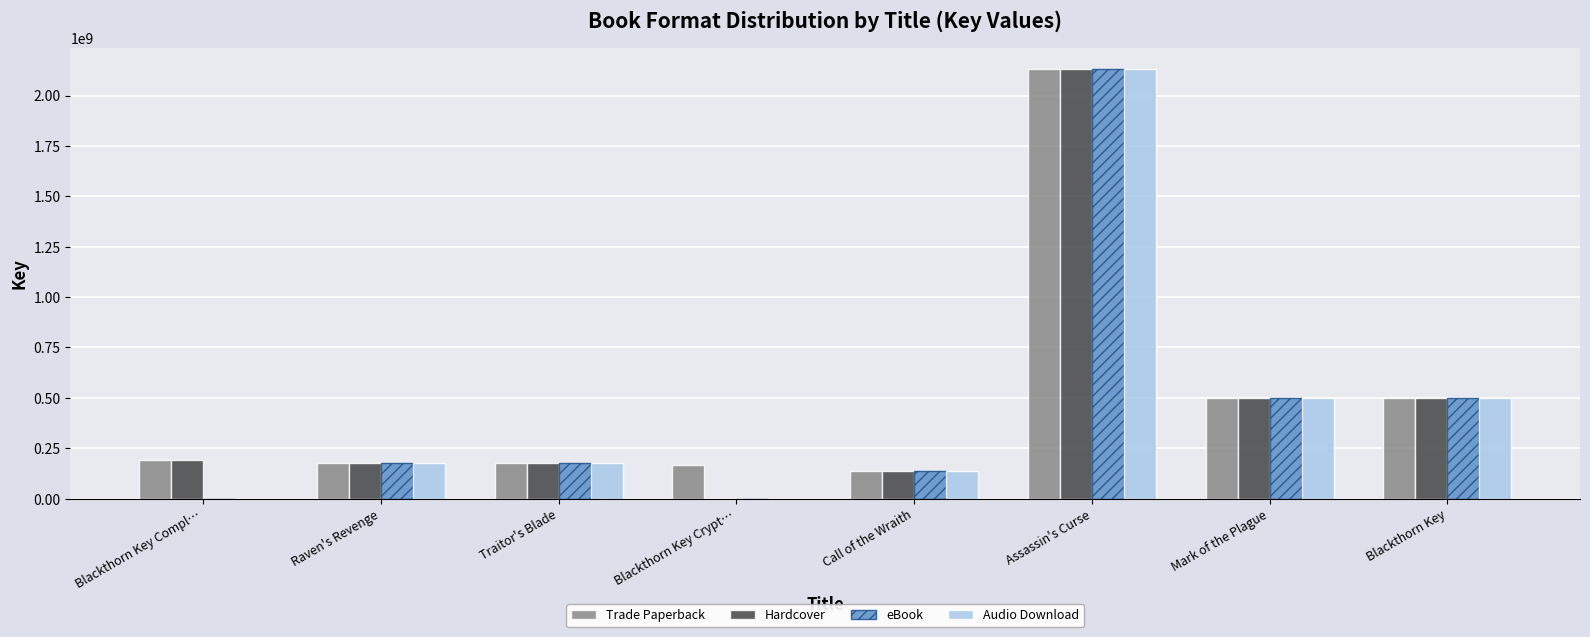

At which category is the sum across all series the highest?

Assassin's Curse